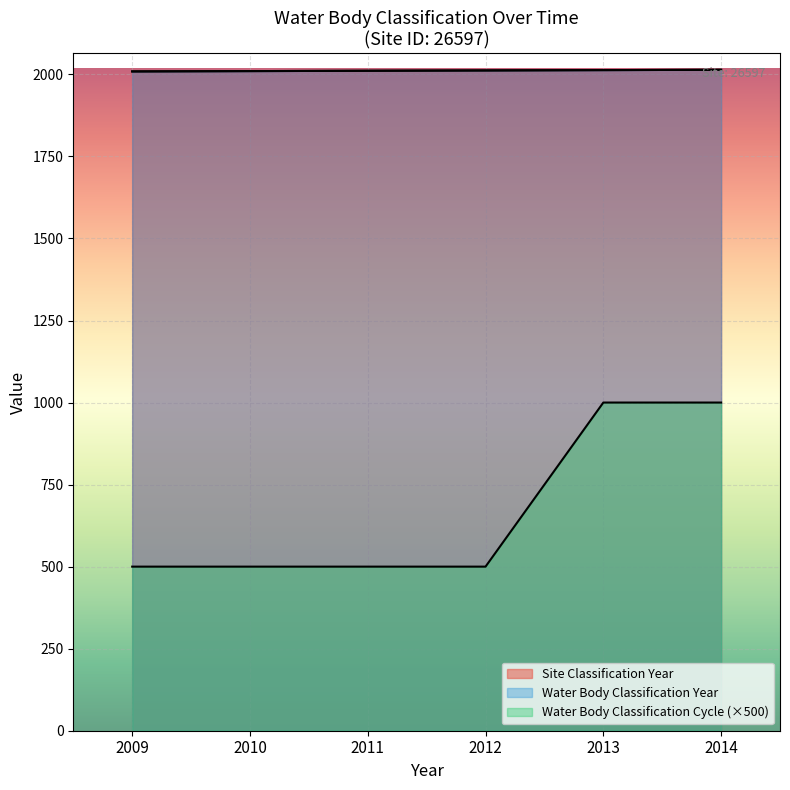

How many lines are shown in the chart?

3